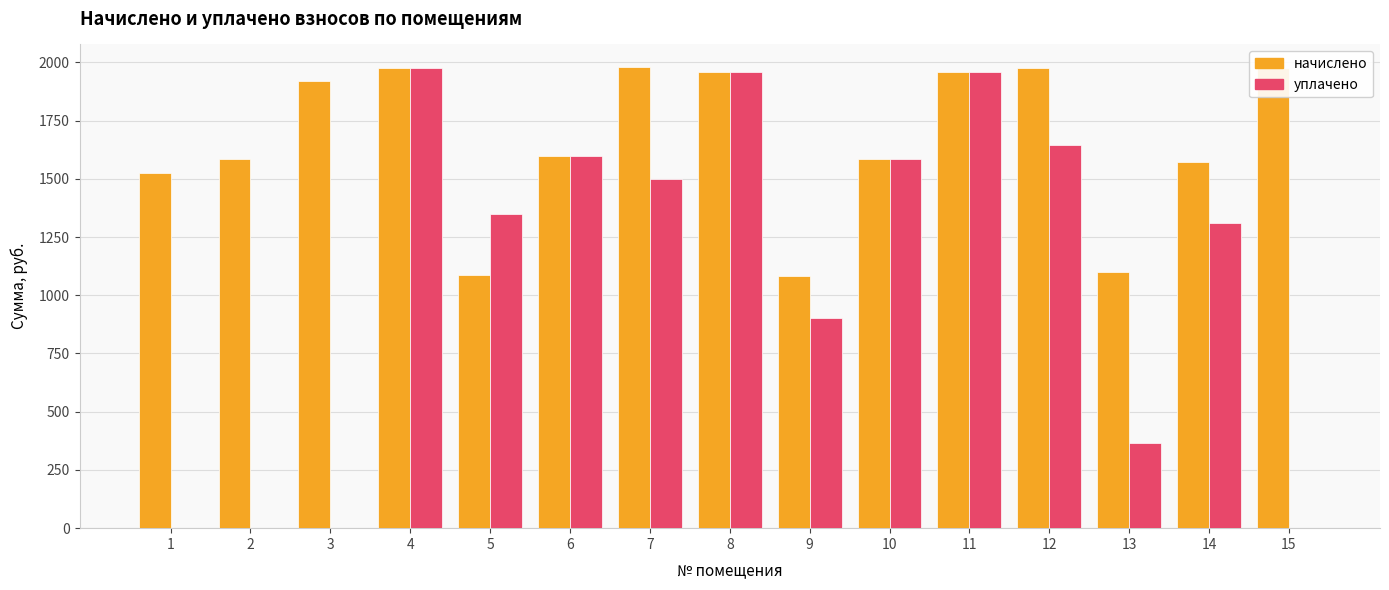

Which series has the largest range (max minus min)?

уплачено